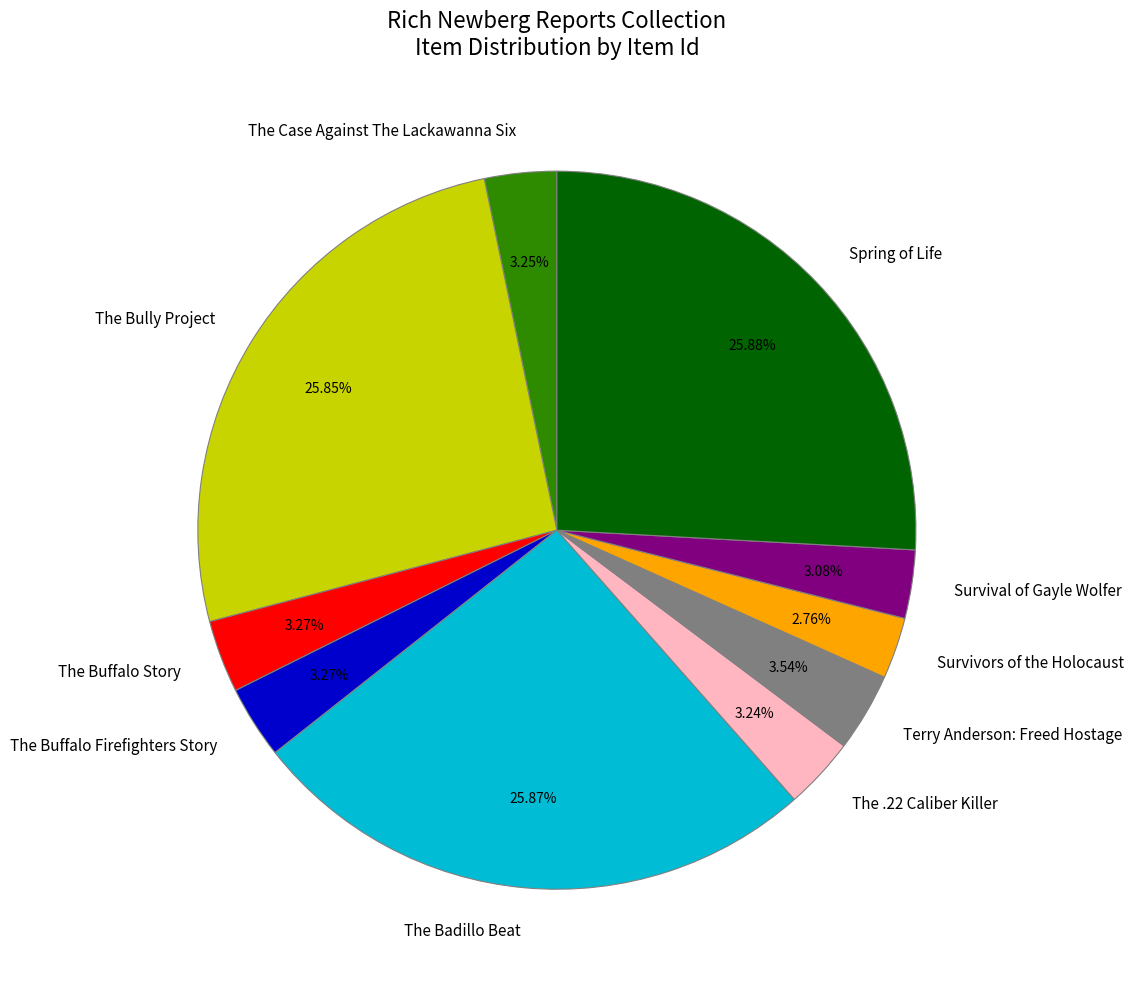

Does any single category account for the majority?

No